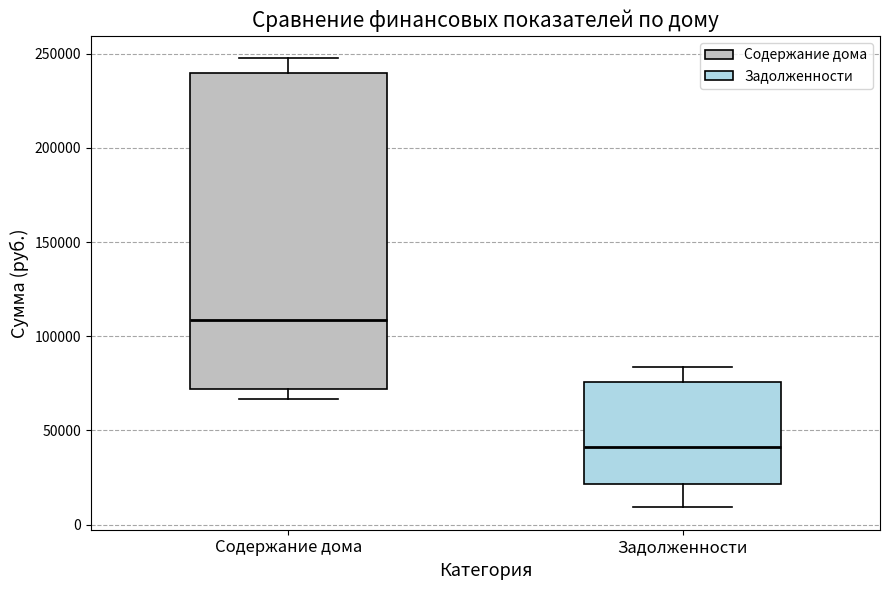

Which box has the lowest median line?

Задолженности